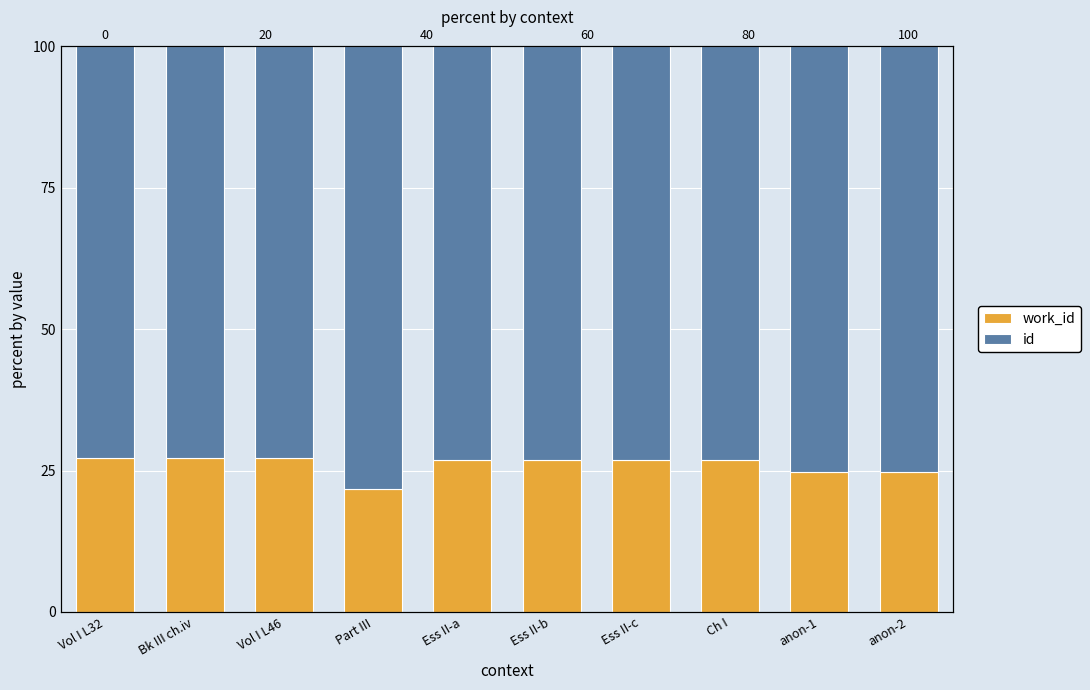

True or false: work_id has a value of 27.2 at Vol I L32.

True